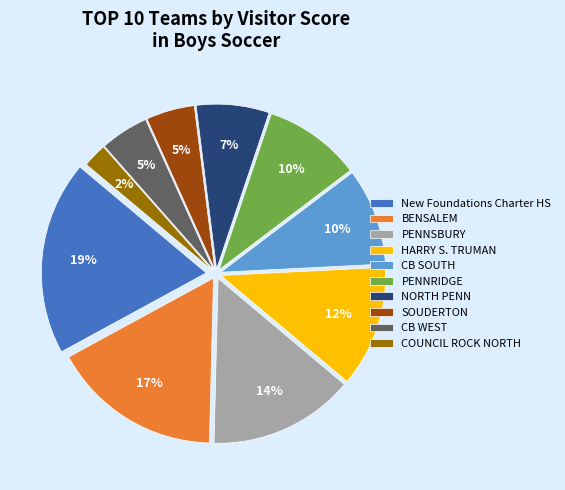

Which slice is the smallest?

COUNCIL ROCK NORTH